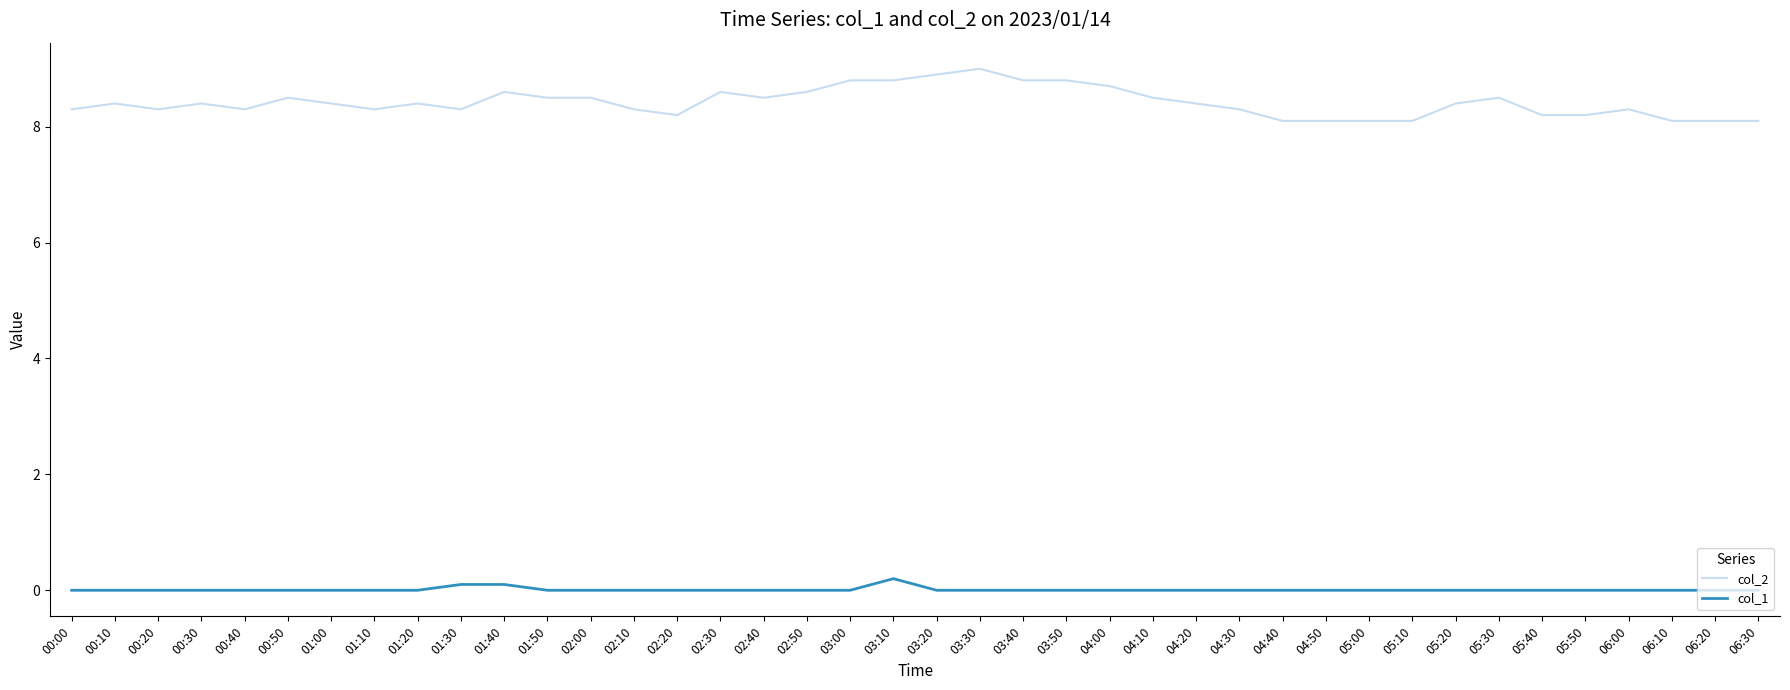

Does the chart have visible grid lines?

No